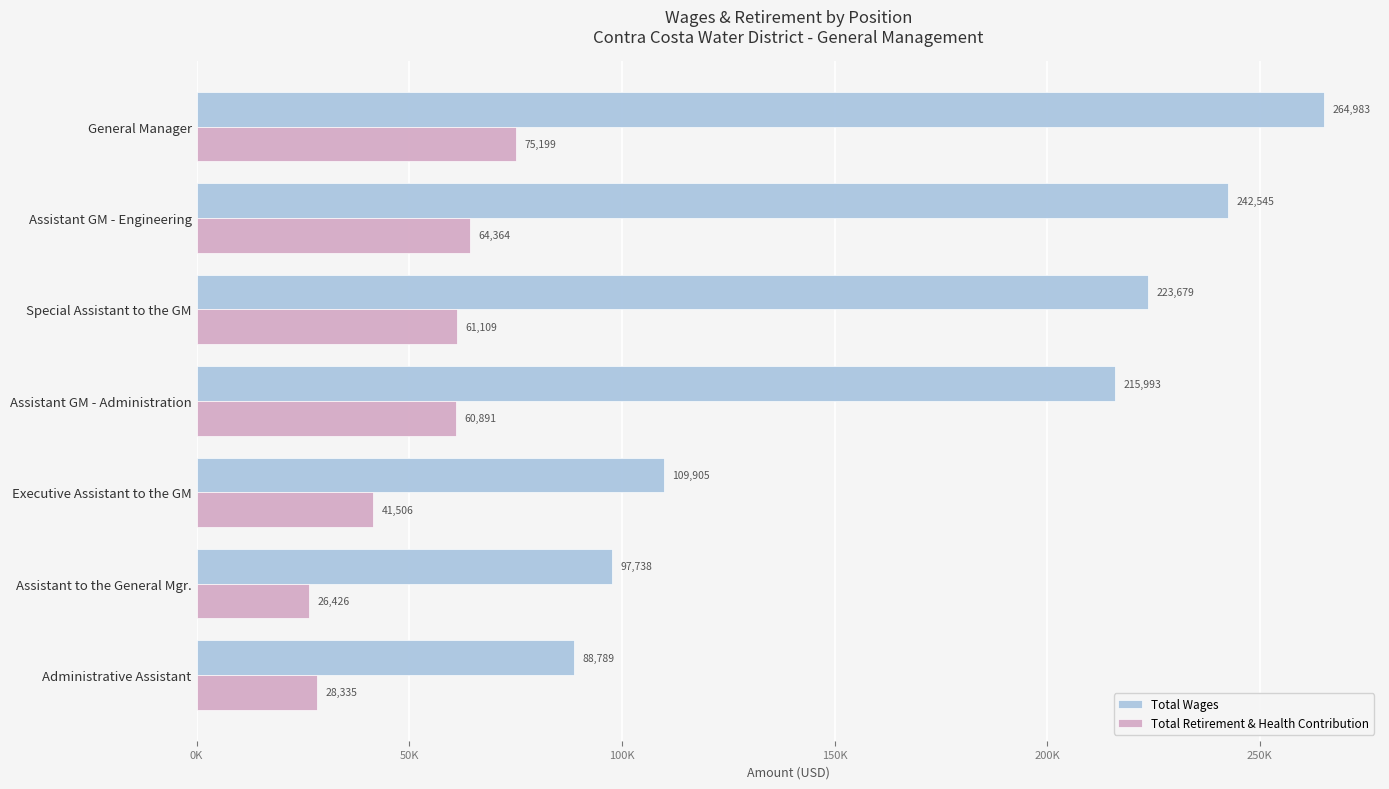

What are all the series names shown in the legend?

Total Wages, Total Retirement & Health Contribution